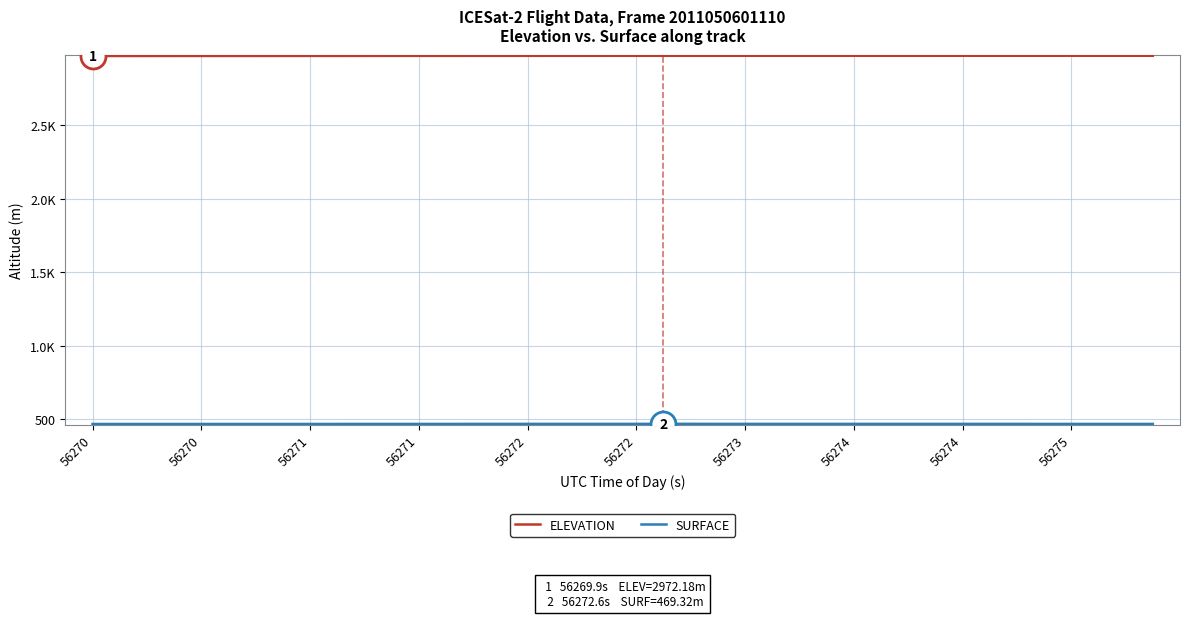

What is the maximum value for SURFACE?

469.3